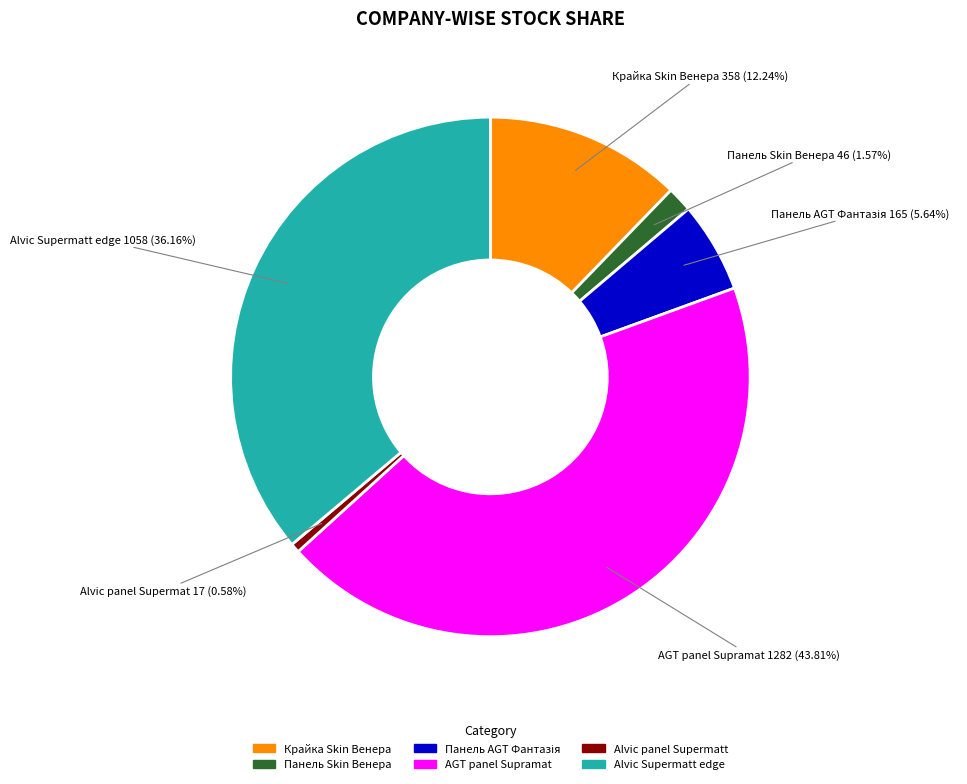

Which category has the biggest portion of the pie?

AGT panel Supramat